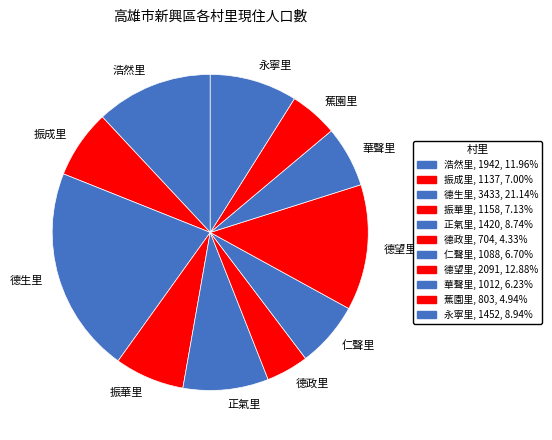

Combined, do 正氣里 and 德生里 account for over 50%?

No